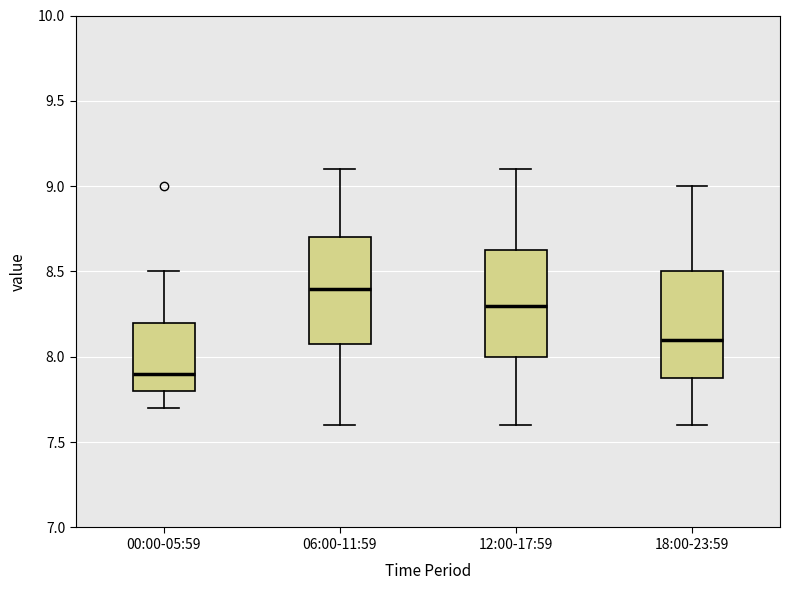

Reading left to right, read every box against the y-axis: the position of its median line, the range the box covers, and the ends of its whiskers. The values are not printed on the chart, so give them approximately, as read against the axis.

00:00-05:59: median 7.90, box 7.80 to 8.20, whiskers 7.70 to 8.50
06:00-11:59: median 8.40, box 8.10 to 8.70, whiskers 7.60 to 9.10
12:00-17:59: median 8.30, box 8.00 to 8.65, whiskers 7.60 to 9.10
18:00-23:59: median 8.10, box 7.90 to 8.50, whiskers 7.60 to 9.00